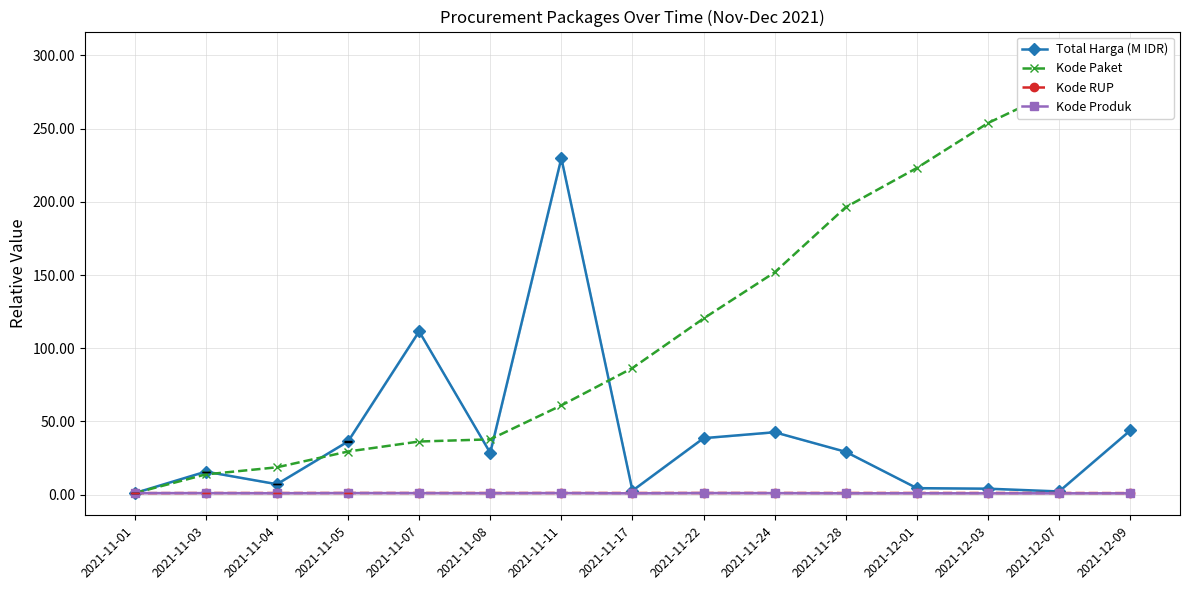

How many categories are shown in the chart?

15